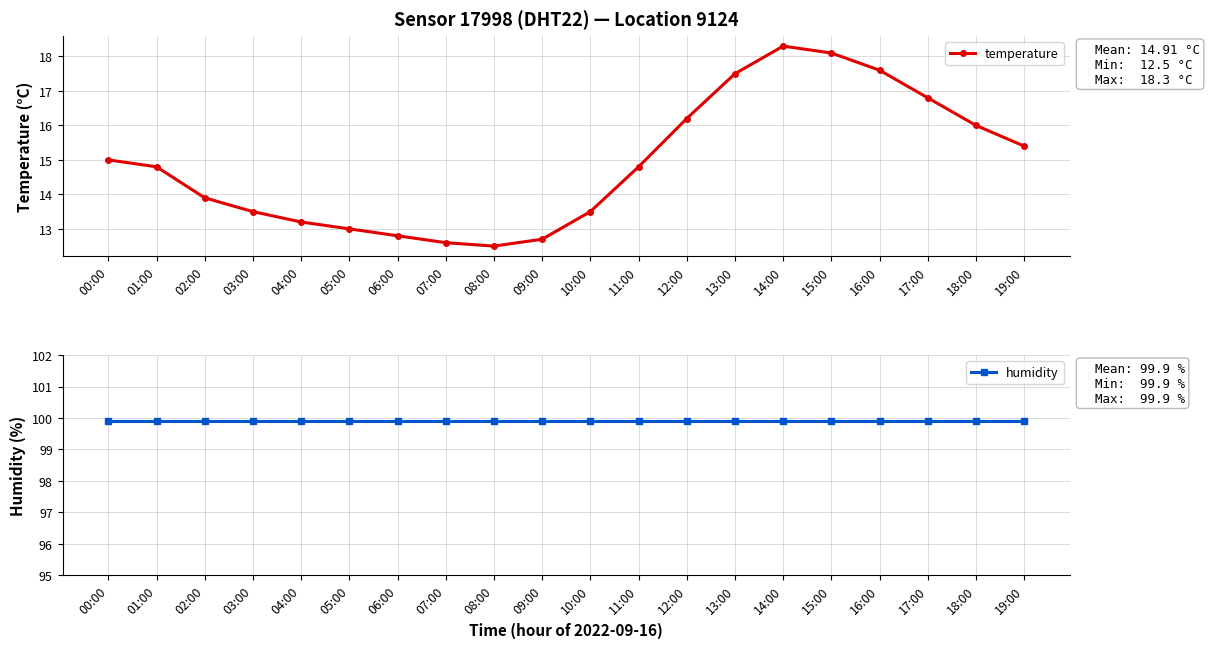

True or false: temperature and humidity cross at least once.

False